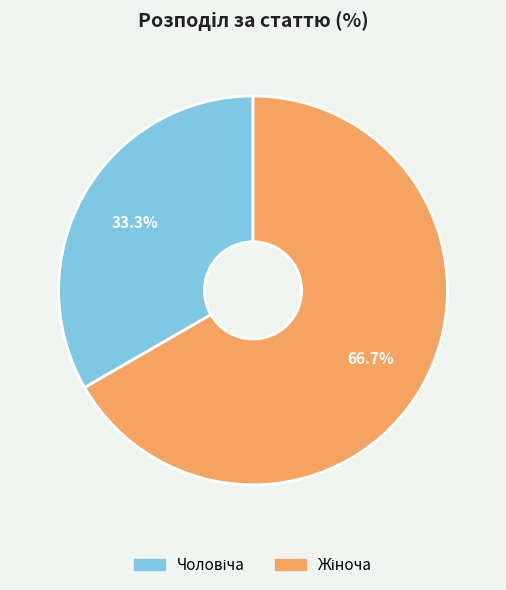

What percentage do Жіноча and Чоловіча together represent?

100.0%